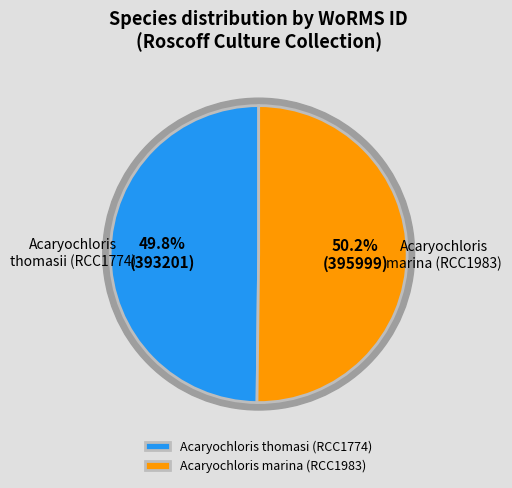

Is it true that Acaryochloris thomasi (RCC1774) is 50% of the pie?

True